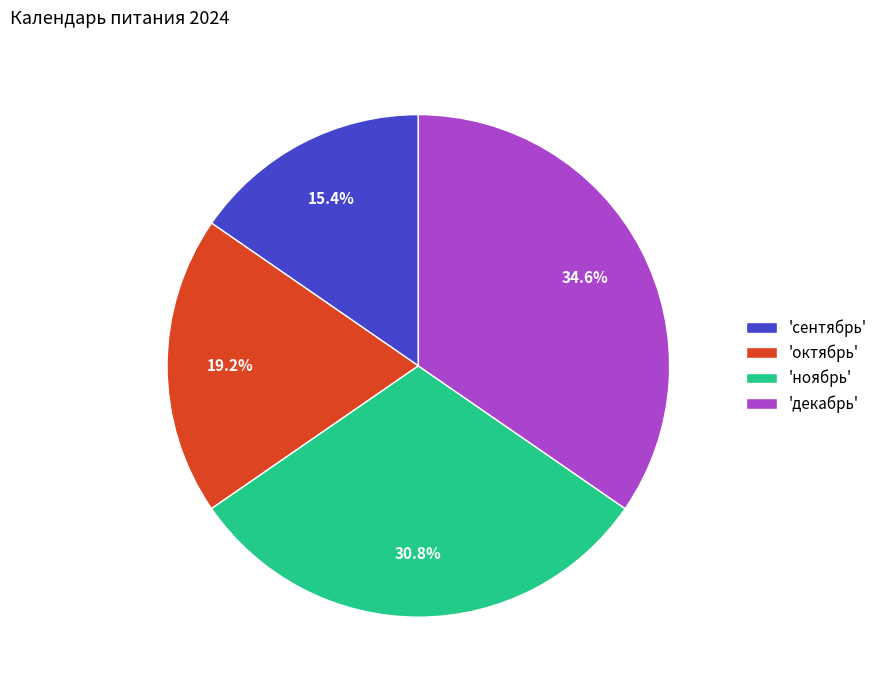

Do 'декабрь' and 'октябрь' together represent more than half of the pie?

Yes